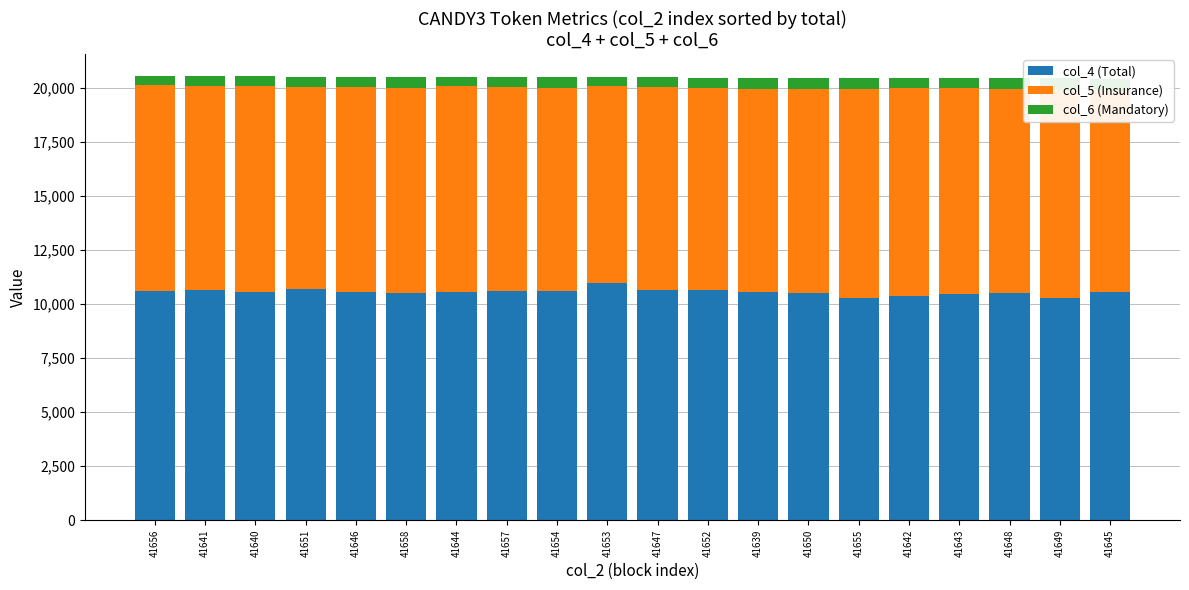

What is the maximum value for col_4 (Total)?

10961